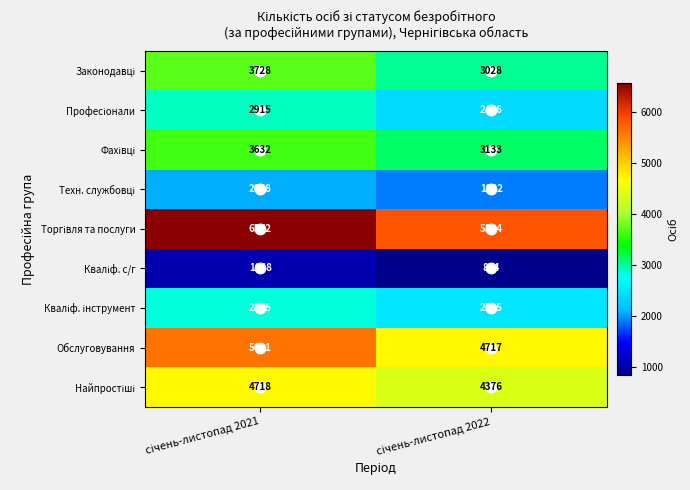

What is the greatest value displayed?

6572